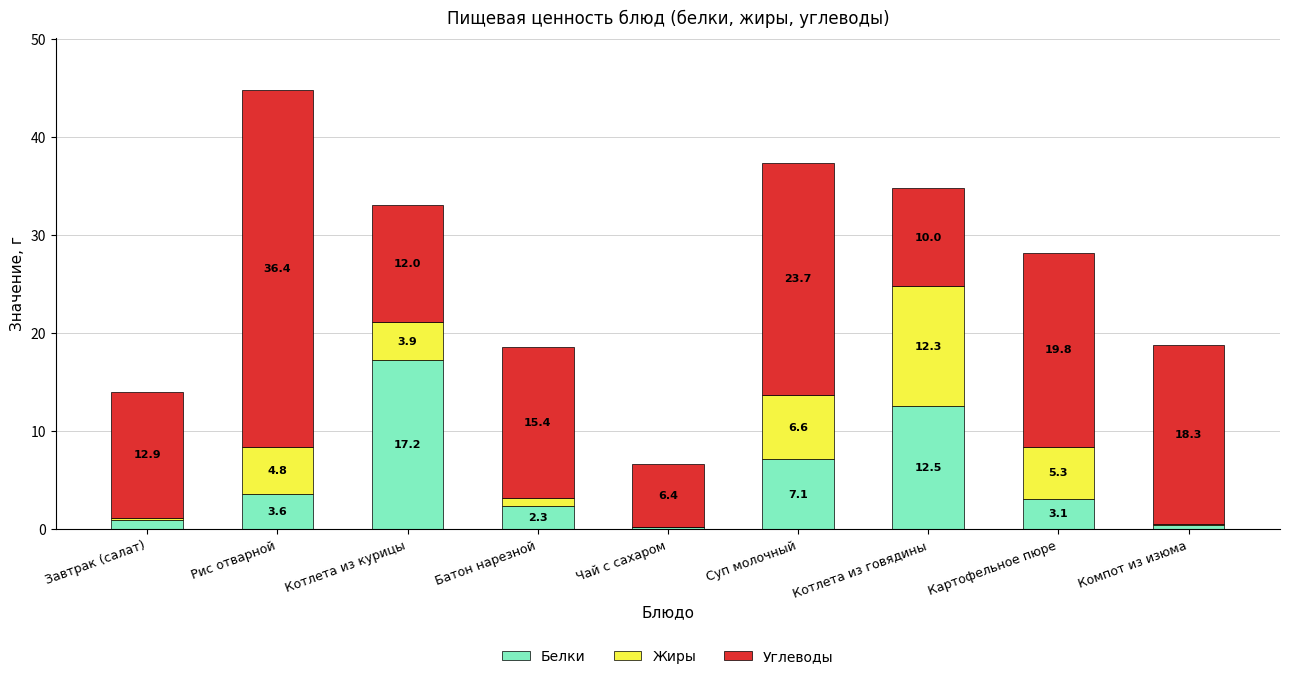

What is the sum of the Белки values at Картофельное пюре and Рис отварной?

6.7